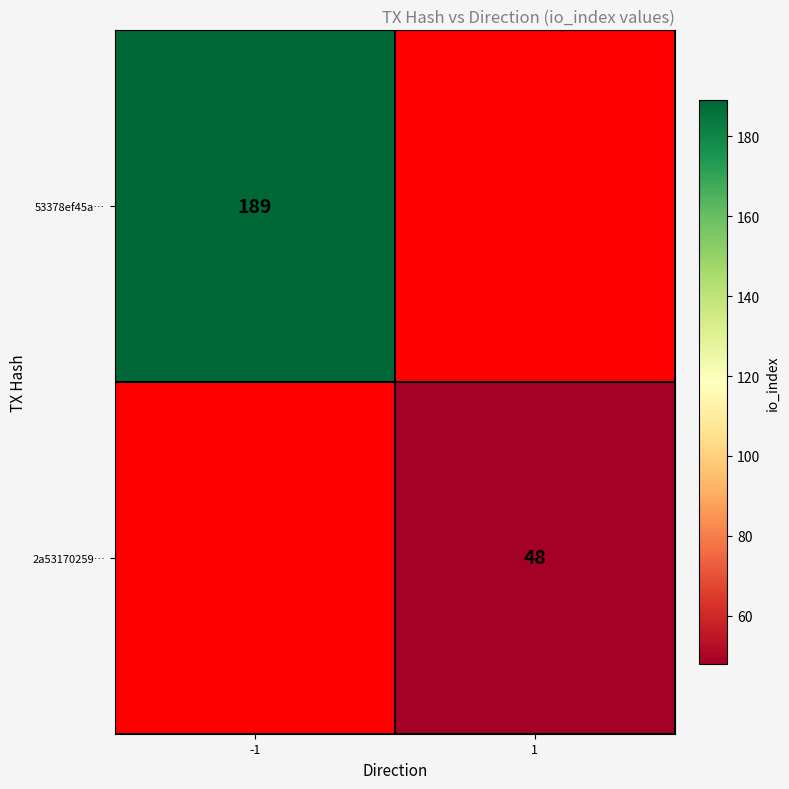

The value of 2a53170259… at 1 is 48. True or false?

True